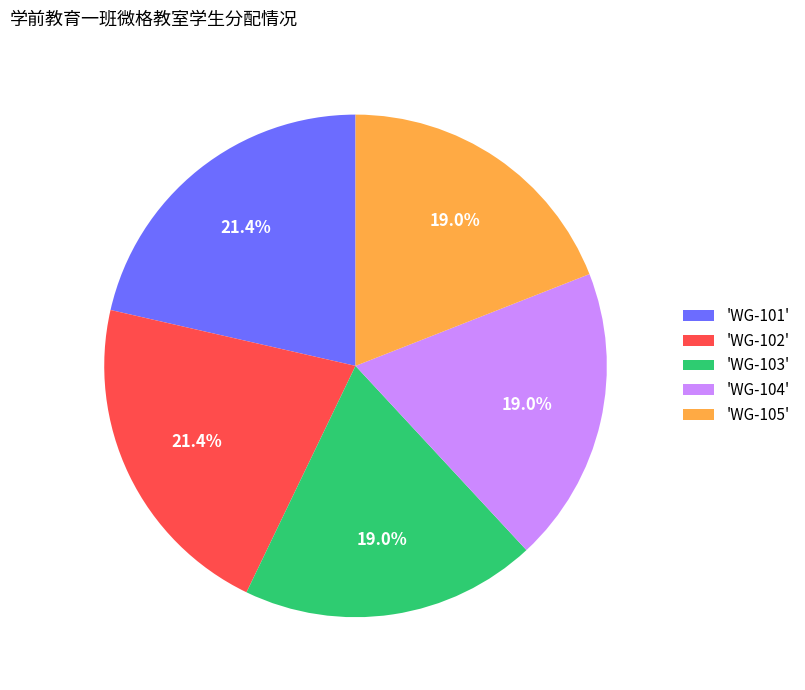

What is the ratio of the value at 'WG-105' to the value at 'WG-101'?

0.9